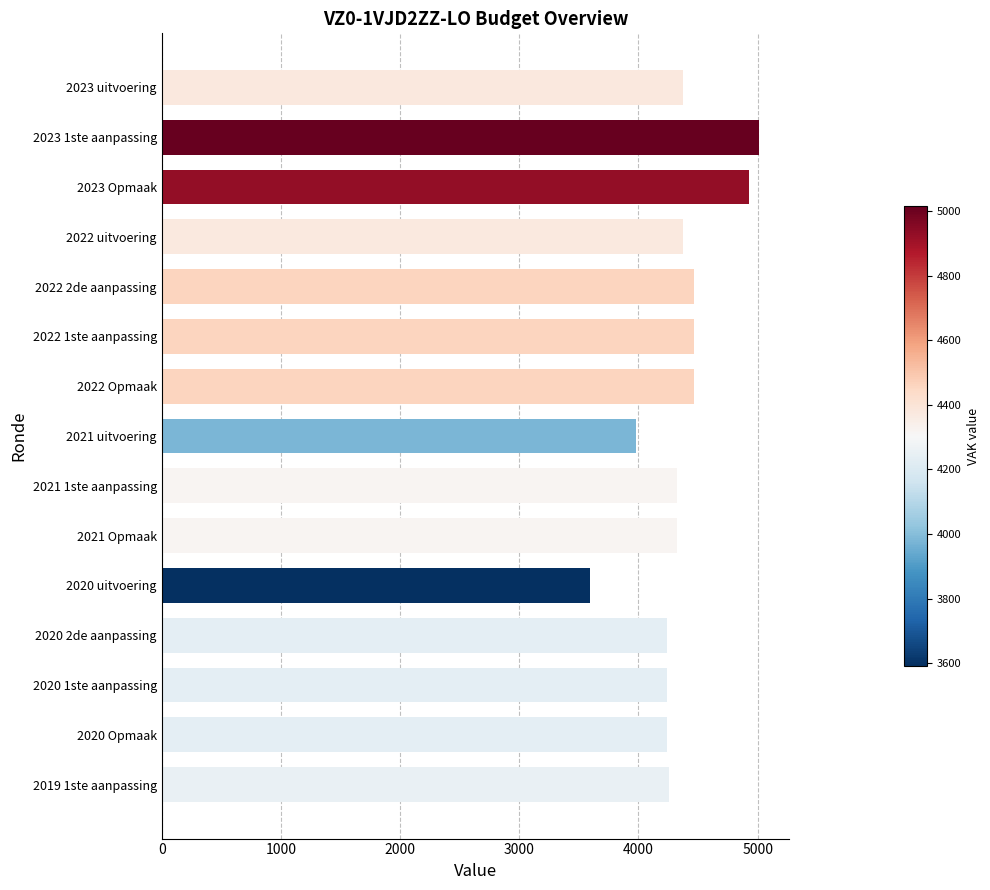

Does the chart contain any negative values?

No